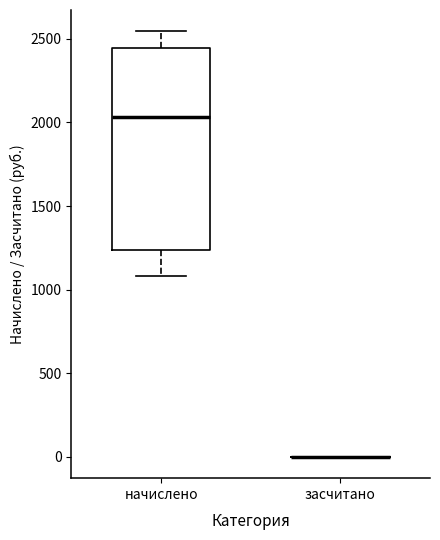

Reading left to right, read every box against the y-axis: the position of its median line, the range the box covers, and the ends of its whiskers. The values are not printed on the chart, so give them approximately, as read against the axis.

начислено: median 2050, box 1250 to 2450, whiskers 1100 to 2550
засчитано: box collapsed to a line at 0, whiskers 0 to 0